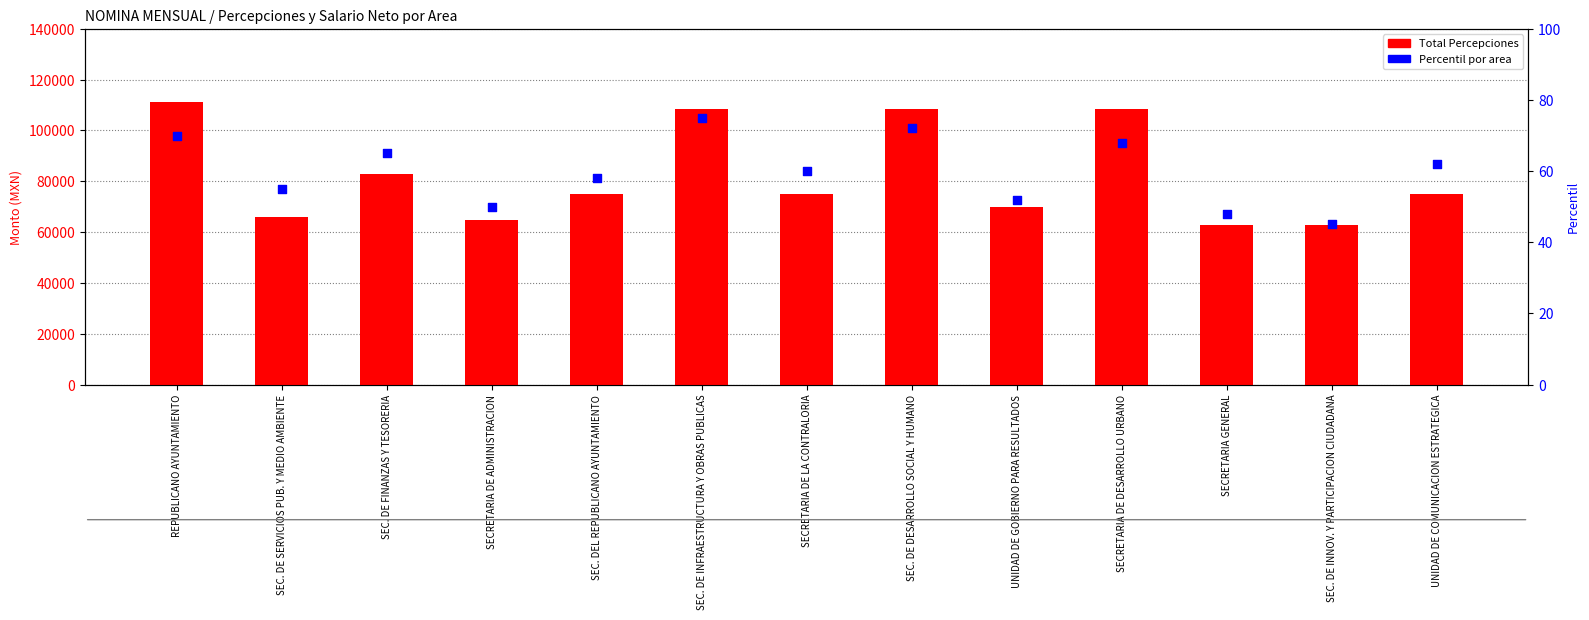

At which category is the sum across all series the highest?

REPUBLICANO AYUNTAMIENTO